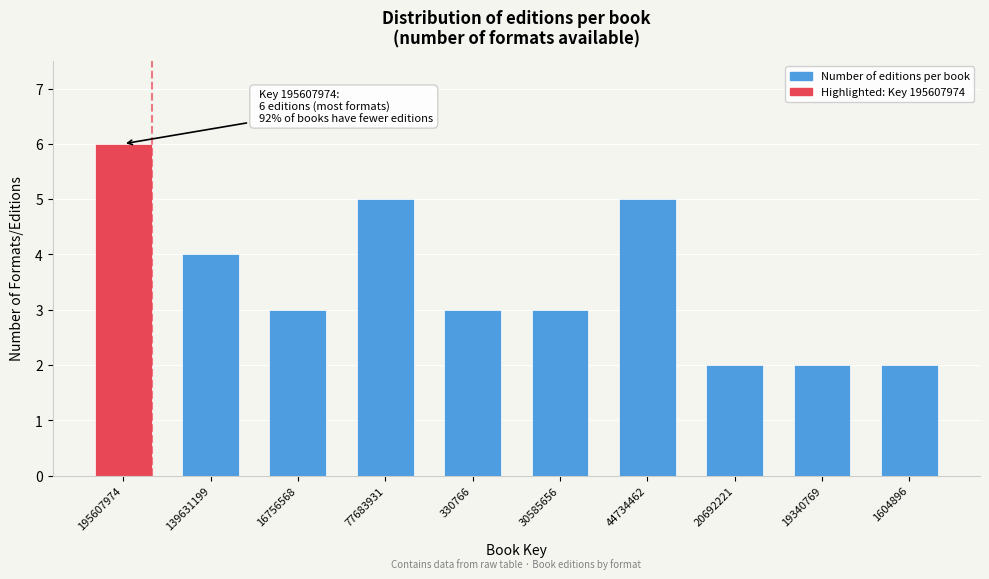

Reading left to right, transcribe all the data shown in this chart.

6	4	3	5	3	3	5	2	2	2